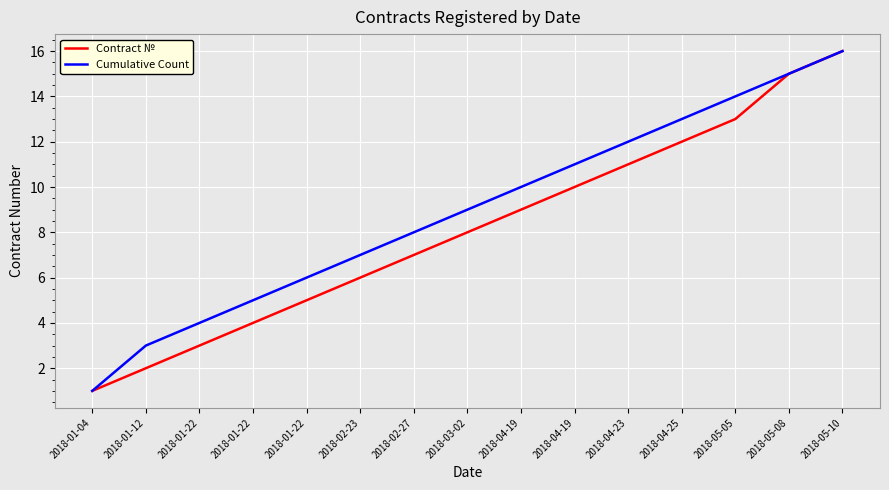

True or false: Cumulative Count has more than 0 interior local peaks.

False